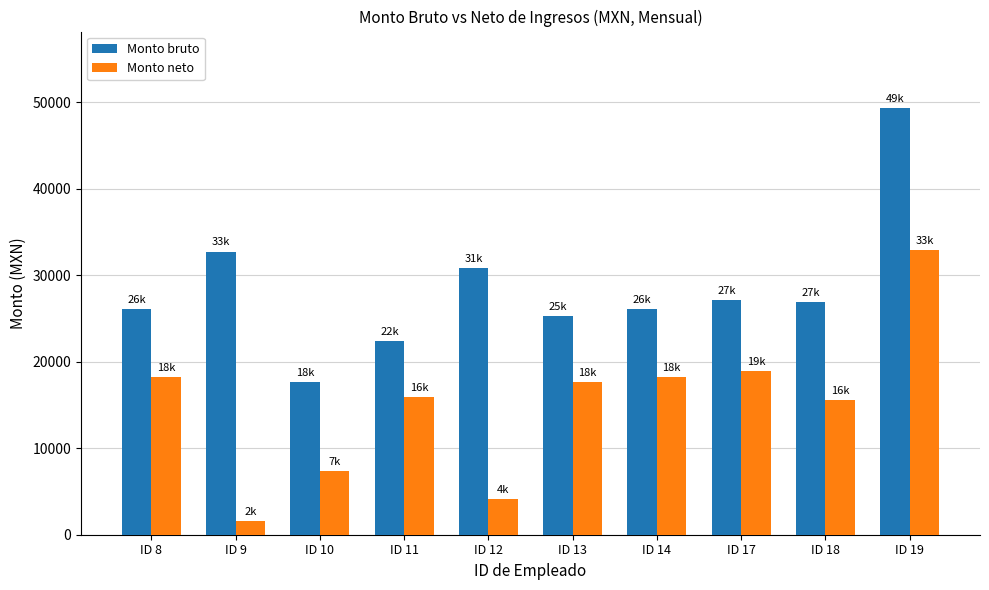

Is it true that Monto bruto equals 68340.1 at ID 19?

False